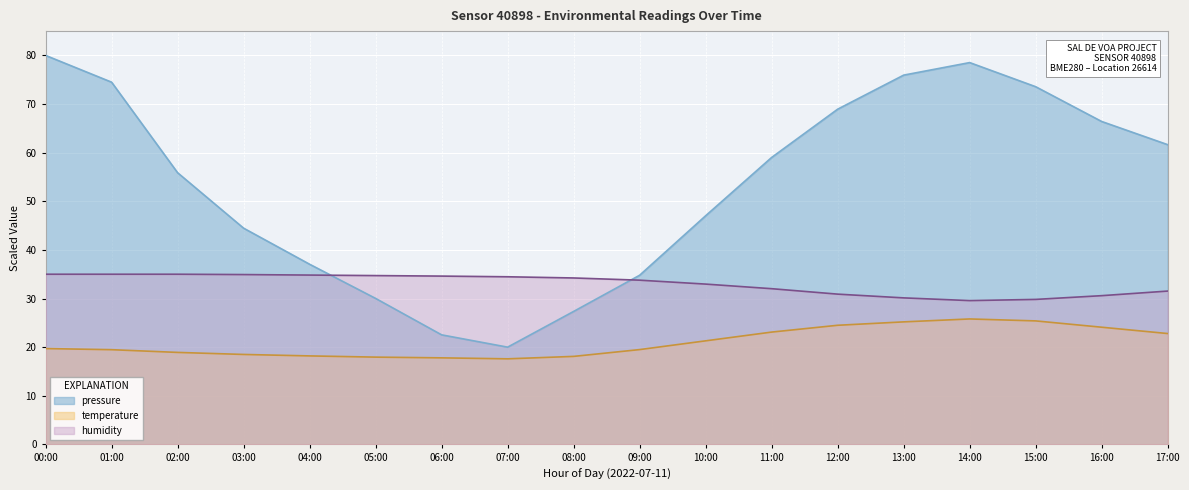

How many distinct data groups are displayed?

3